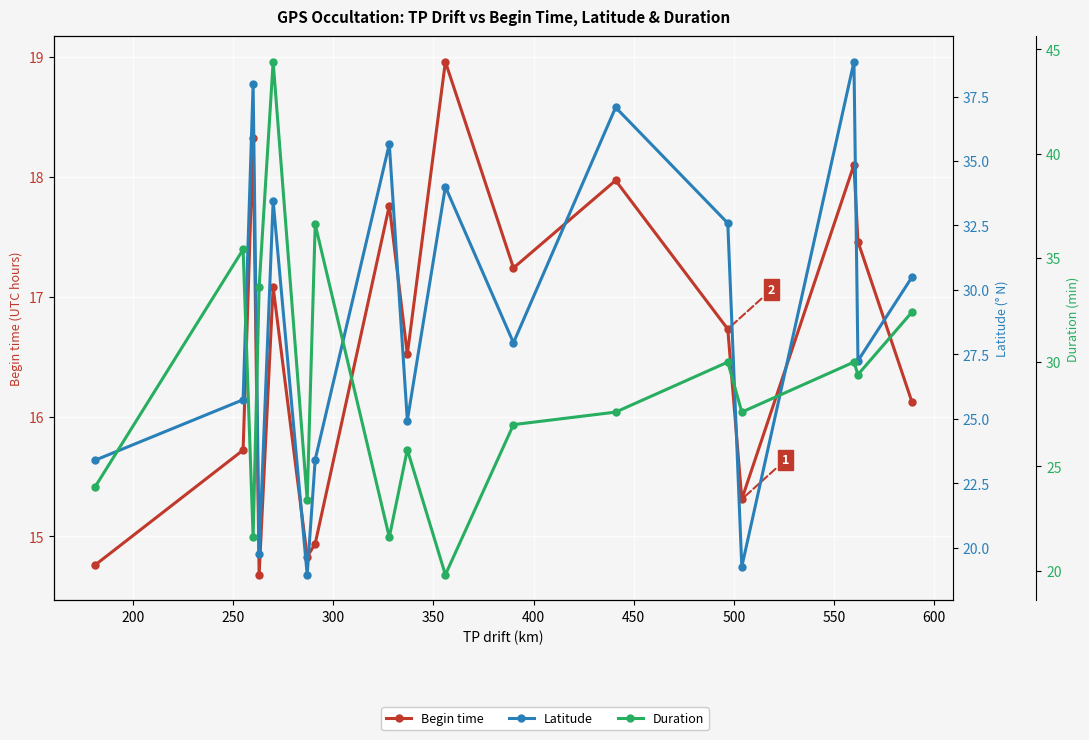

Which series has the largest range (max minus min)?

Duration